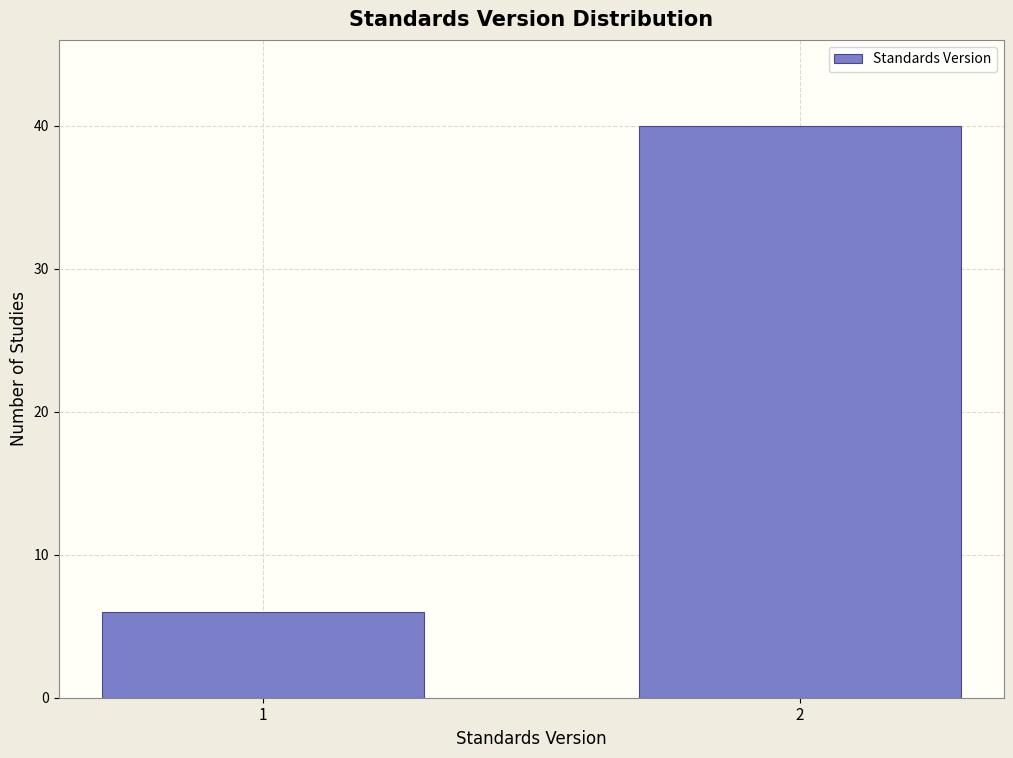

Reading left to right, what are all the values shown in this chart?

6	40